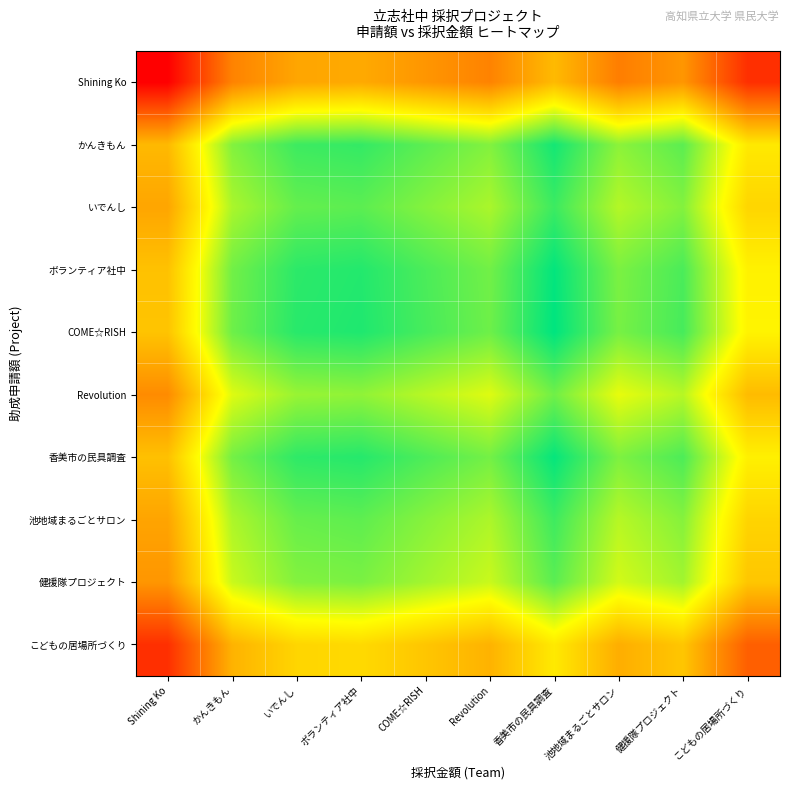

Reading left to right, transcribe all the data shown in this chart.

Shining Ko: Shining Ko=0.0	かんきもん=0.3	いでんし=0.4	ボランティア社中=0.4	COME☆RISH=0.4	Revolution=0.3	香美市の民具調査=0.5	池地域まるごとサロン=0.3	健援隊プロジェクト=0.4	こどもの居場所づくり=0.1
かんきもん: Shining Ko=0.5	かんきもん=0.8	いでんし=0.9	ボランティア社中=0.9	COME☆RISH=0.9	Revolution=0.8	香美市の民具調査=1.0	池地域まるごとサロン=0.8	健援隊プロジェクト=0.9	こどもの居場所づくり=0.6
いでんし: Shining Ko=0.4	かんきもん=0.8	いでんし=0.9	ボランティア社中=0.9	COME☆RISH=0.8	Revolution=0.8	香美市の民具調査=0.9	池地域まるごとサロン=0.8	健援隊プロジェクト=0.8	こどもの居場所づくり=0.6
ボランティア社中: Shining Ko=0.5	かんきもん=0.9	いでんし=0.9	ボランティア社中=1.0	COME☆RISH=0.9	Revolution=0.9	香美市の民具調査=1.0	池地域まるごとサロン=0.8	健援隊プロジェクト=0.9	こどもの居場所づくり=0.6
COME☆RISH: Shining Ko=0.5	かんきもん=0.9	いでんし=0.9	ボランティア社中=1.0	COME☆RISH=0.9	Revolution=0.9	香美市の民具調査=1.0	池地域まるごとサロン=0.8	健援隊プロジェクト=0.9	こどもの居場所づくり=0.6
Revolution: Shining Ko=0.4	かんきもん=0.7	いでんし=0.8	ボランティア社中=0.8	COME☆RISH=0.8	Revolution=0.7	香美市の民具調査=0.9	池地域まるごとサロン=0.7	健援隊プロジェクト=0.8	こどもの居場所づくり=0.5
香美市の民具調査: Shining Ko=0.5	かんきもん=0.8	いでんし=0.9	ボランティア社中=0.9	COME☆RISH=0.9	Revolution=0.8	香美市の民具調査=1.0	池地域まるごとサロン=0.8	健援隊プロジェクト=0.9	こどもの居場所づくり=0.6
池地域まるごとサロン: Shining Ko=0.4	かんきもん=0.8	いでんし=0.9	ボランティア社中=0.9	COME☆RISH=0.8	Revolution=0.8	香美市の民具調査=0.9	池地域まるごとサロン=0.8	健援隊プロジェクト=0.8	こどもの居場所づくり=0.6
健援隊プロジェクト: Shining Ko=0.4	かんきもん=0.7	いでんし=0.8	ボランティア社中=0.8	COME☆RISH=0.8	Revolution=0.7	香美市の民具調査=0.9	池地域まるごとサロン=0.7	健援隊プロジェクト=0.8	こどもの居場所づくり=0.5
こどもの居場所づくり: Shining Ko=0.1	かんきもん=0.5	いでんし=0.6	ボランティア社中=0.6	COME☆RISH=0.5	Revolution=0.5	香美市の民具調査=0.6	池地域まるごとサロン=0.5	健援隊プロジェクト=0.5	こどもの居場所づくり=0.2